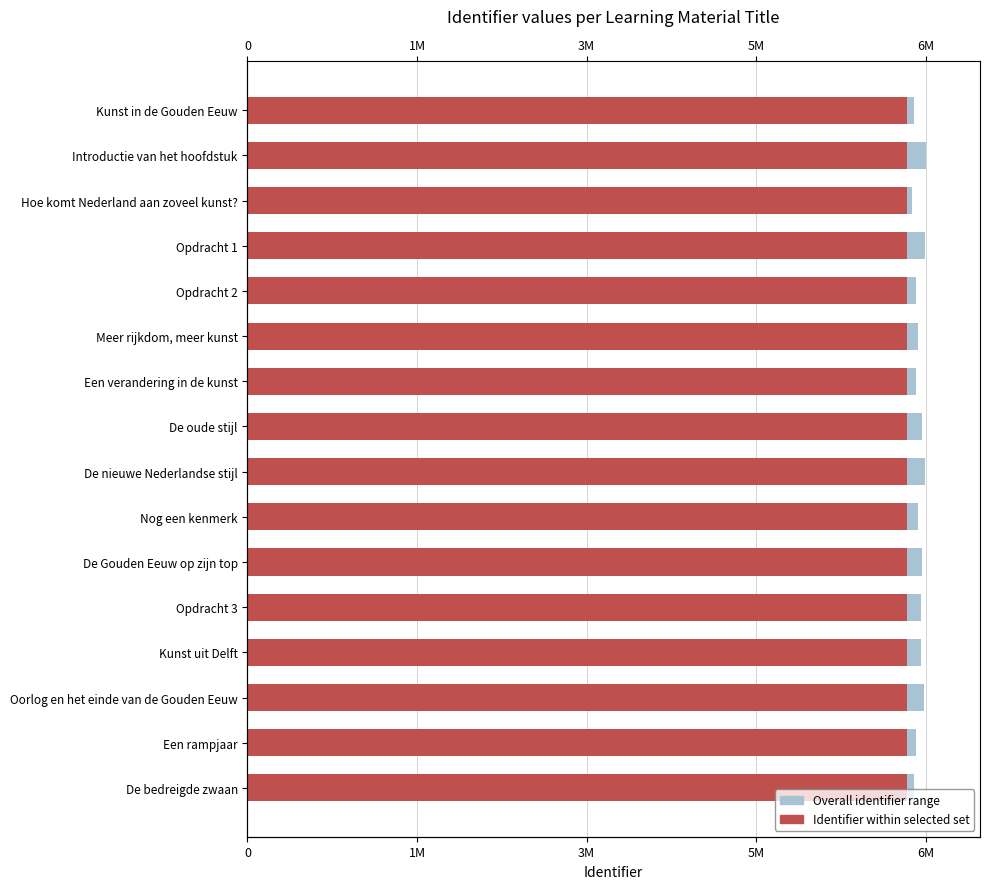

Which series has the largest range (max minus min)?

Overall identifier range